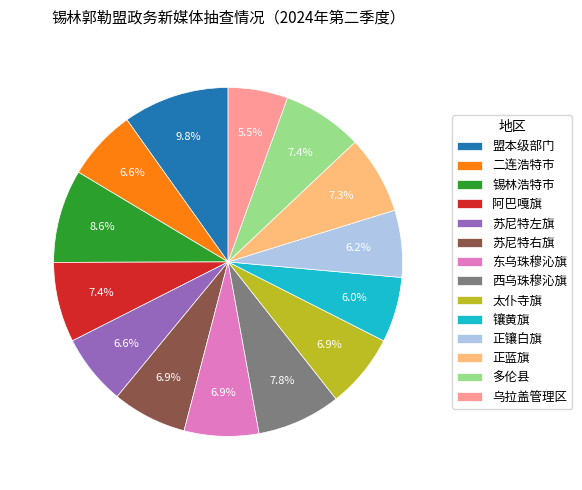

To the nearest percent, what percentage of the pie is 苏尼特右旗?

7%